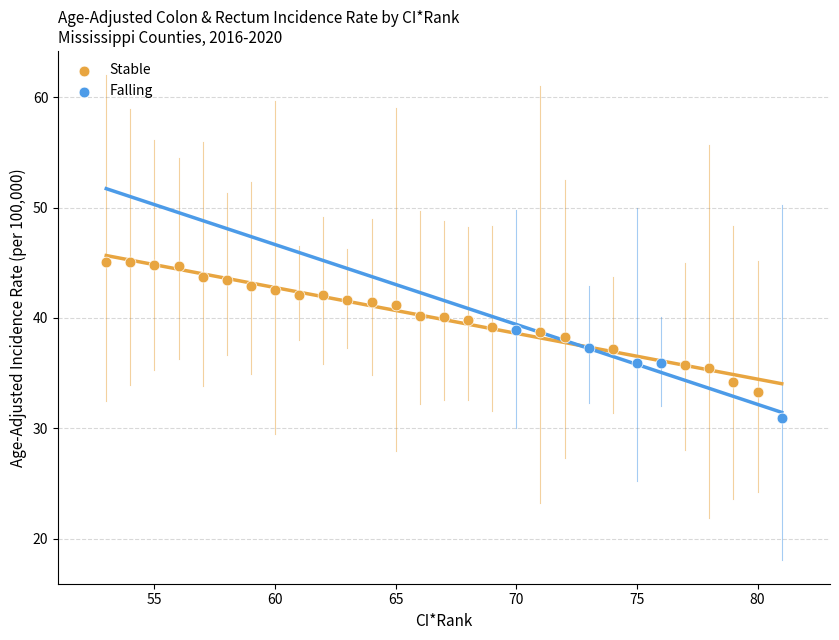

Which series reaches the minimum Y coordinate?

Falling